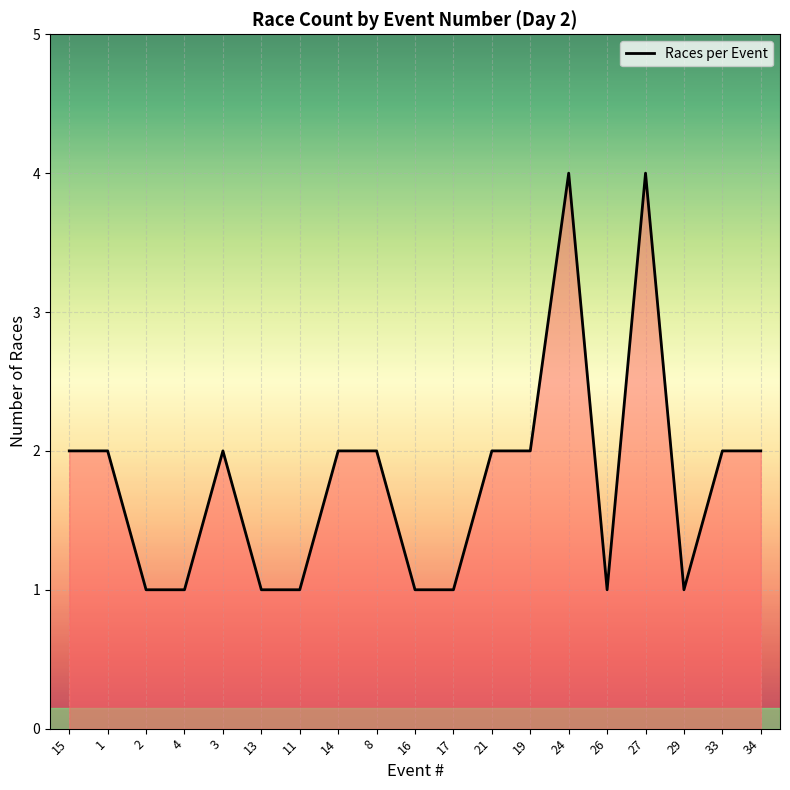

The value at 17 is 1. True or false?

True